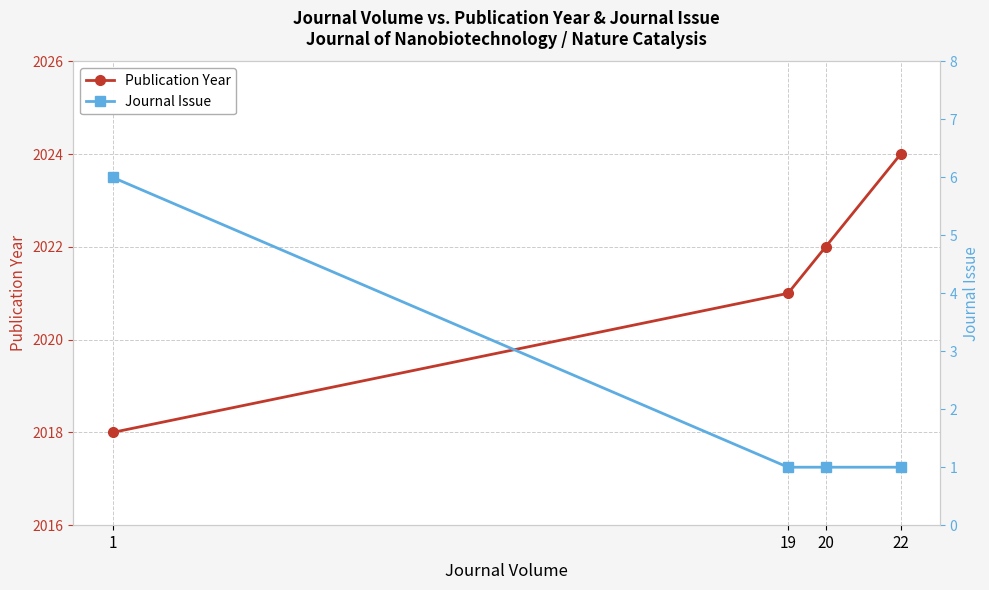

Is it true that Journal Issue equals 1 at 20?

True